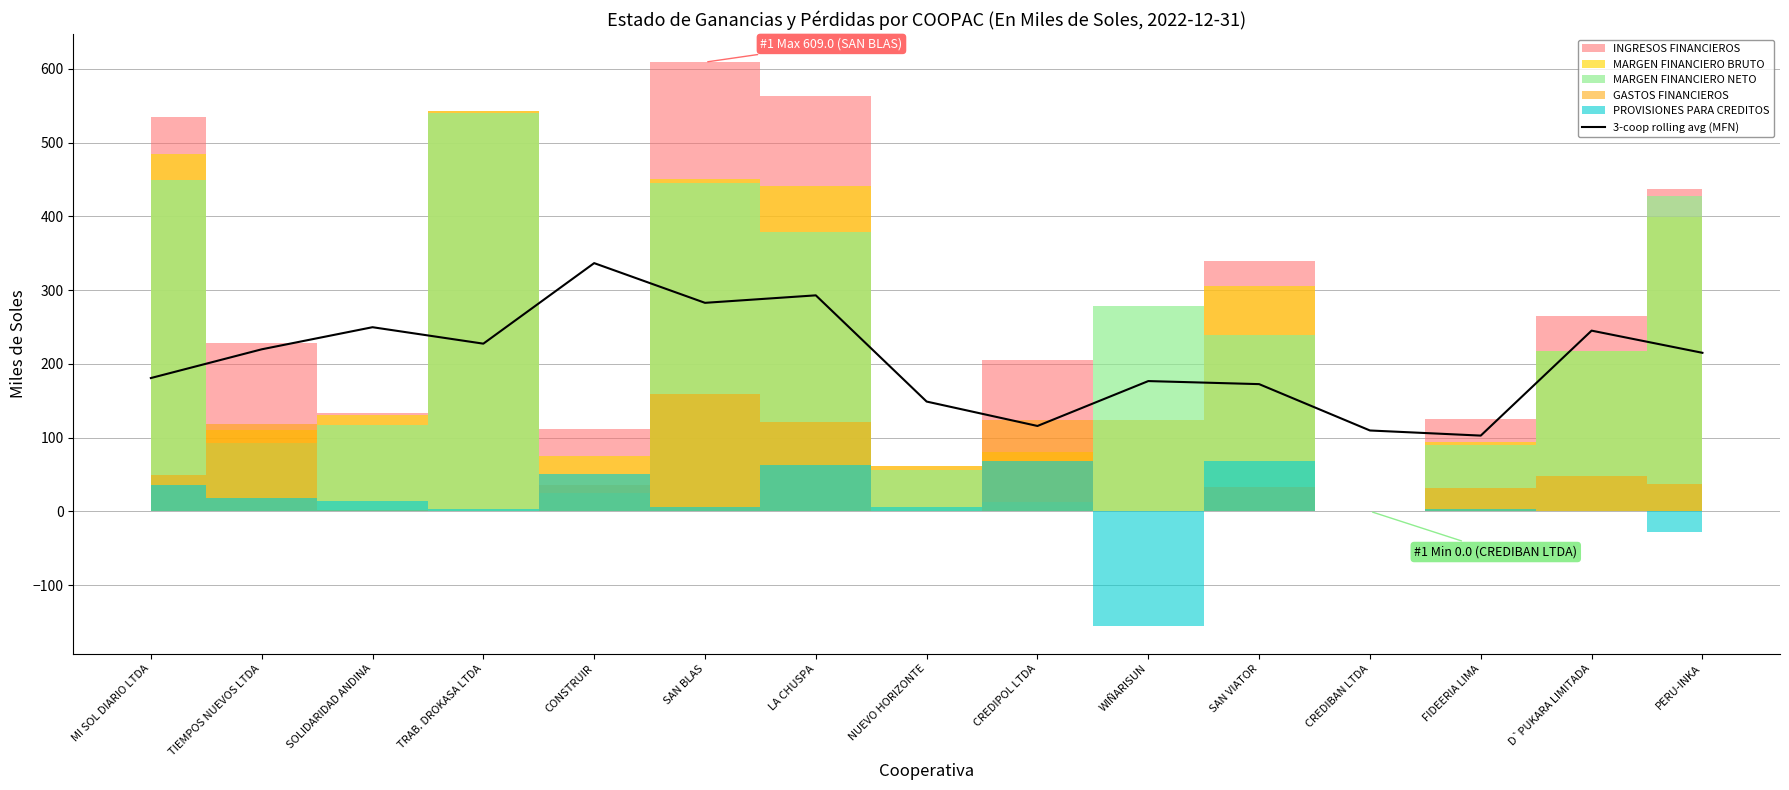

How many interior local valleys (lower than both neighbors) does the data have?

4